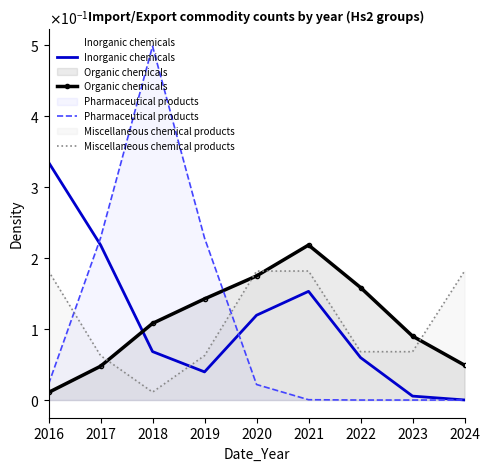

How many lines are shown in the chart?

4